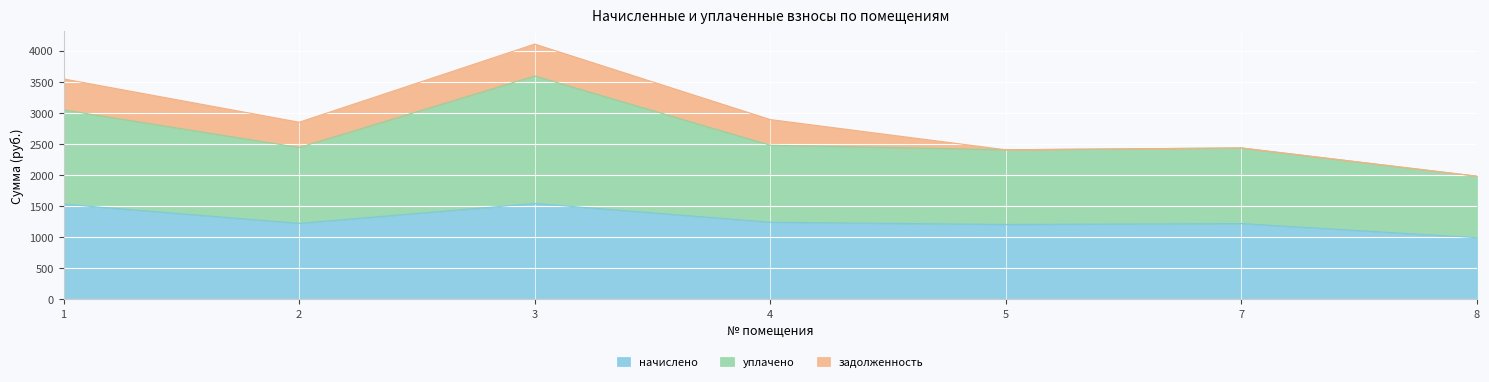

What is the lowest value of the начислено series?

989.8